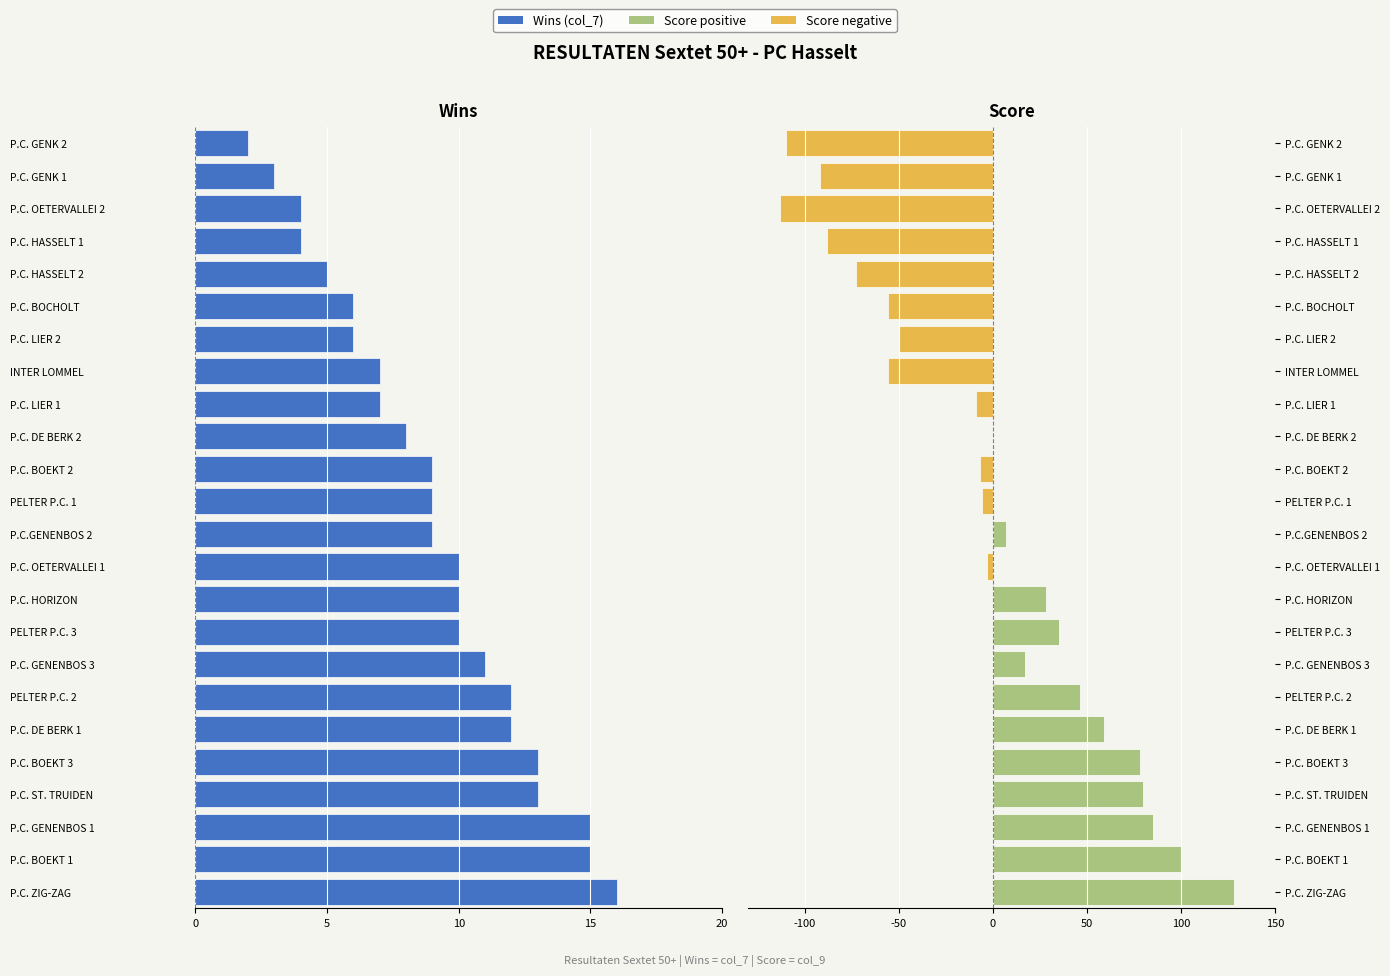

Are the bars grouped side by side (vs. stacked)?

Yes